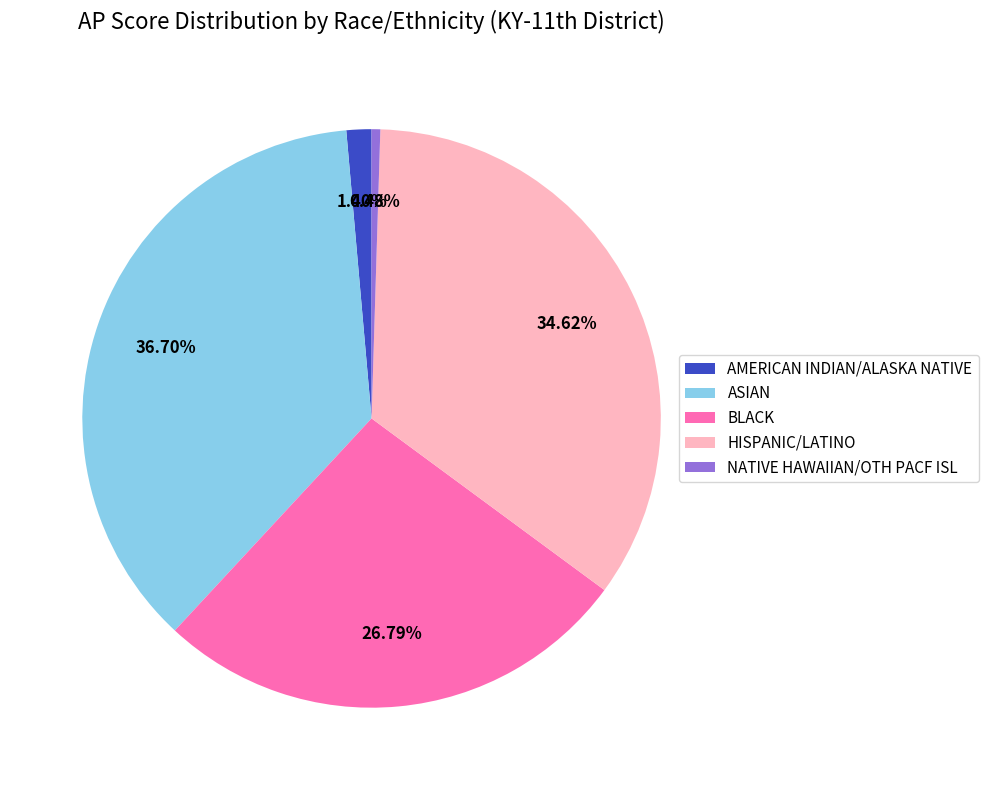

What is the smallest slice in the pie chart?

NATIVE HAWAIIAN/OTH PACF ISL